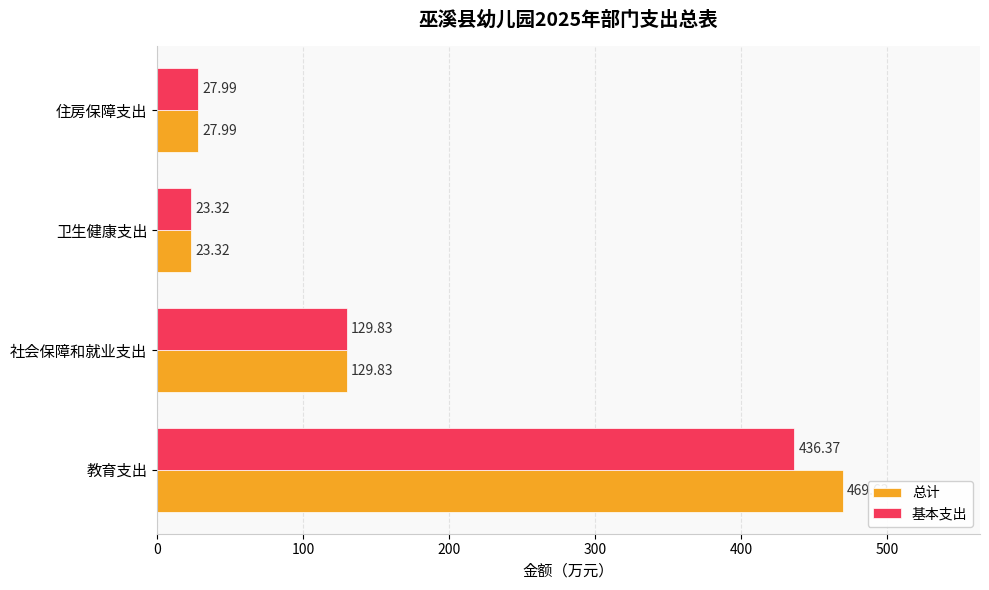

What is the total value across all series at 卫生健康支出?

46.6